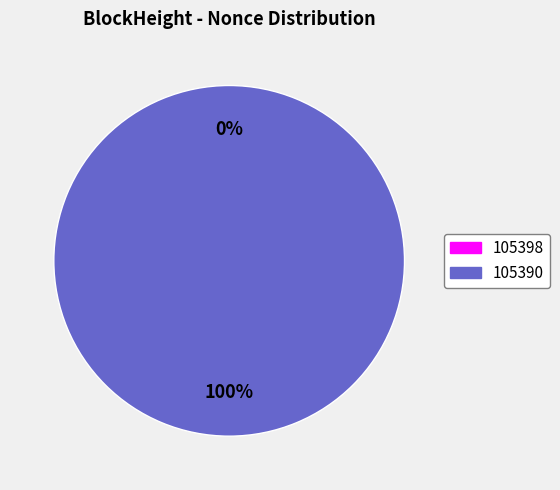

Which has a higher value, 105398 or 105390?

105390